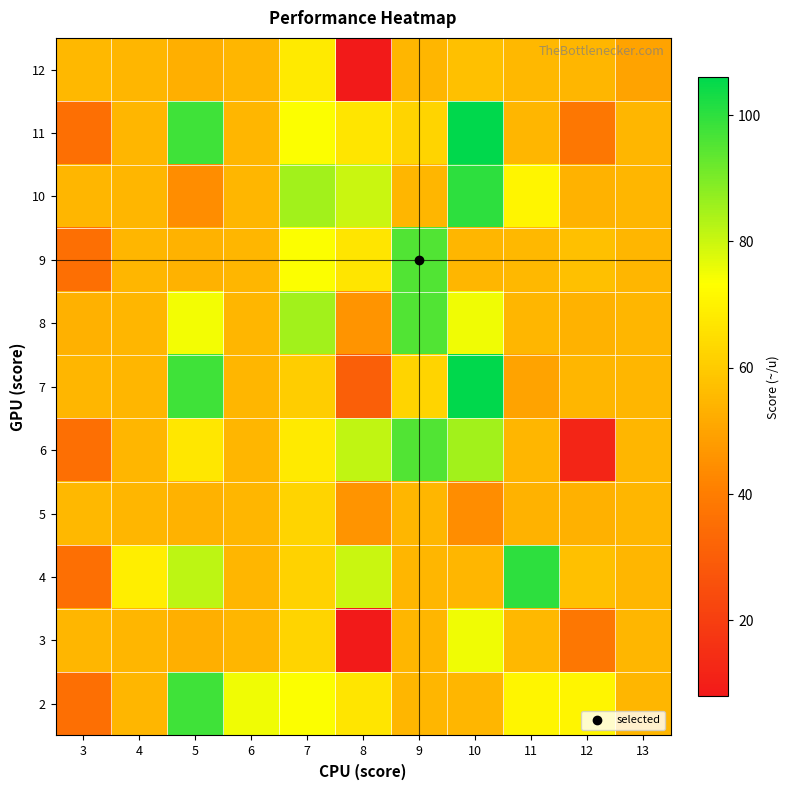

Between 7 and 9, which is larger?

7